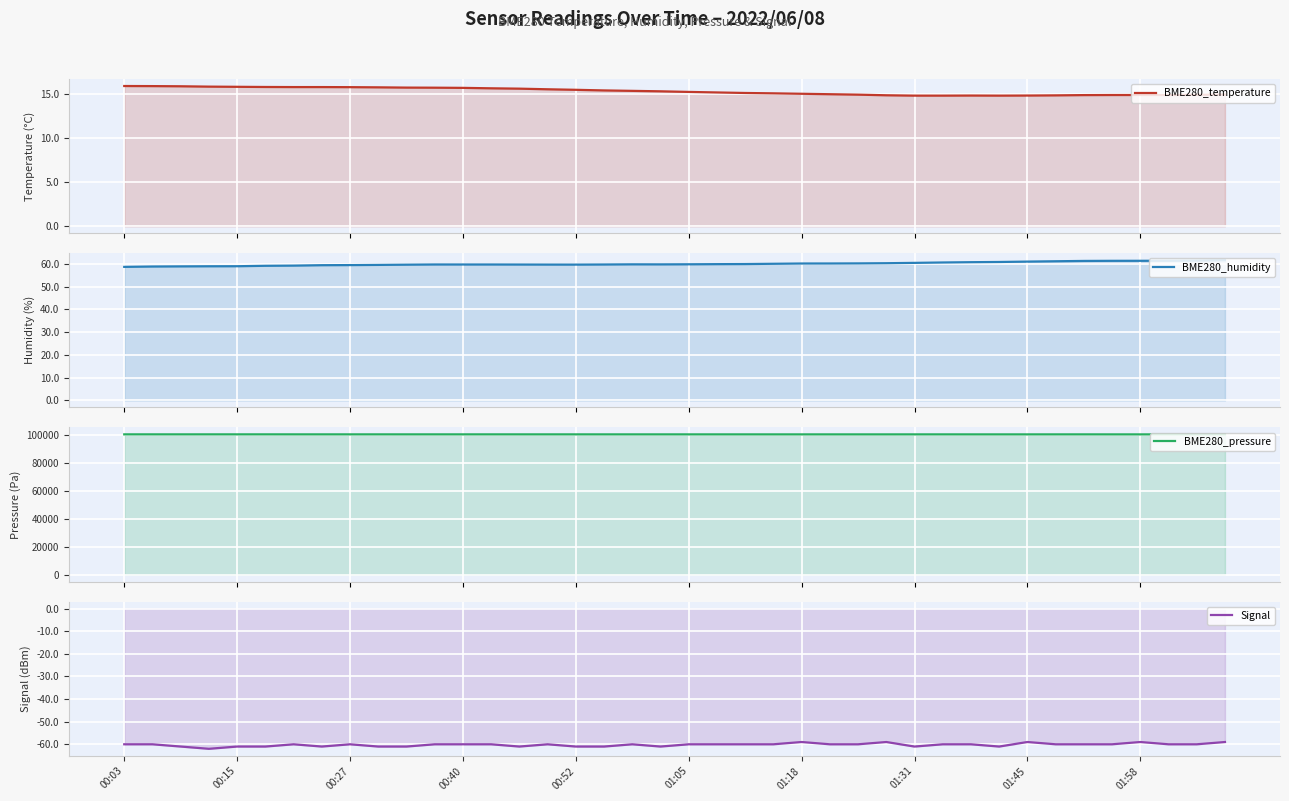

True or false: BME280_temperature has a value of 14.9 at 01:58.

True